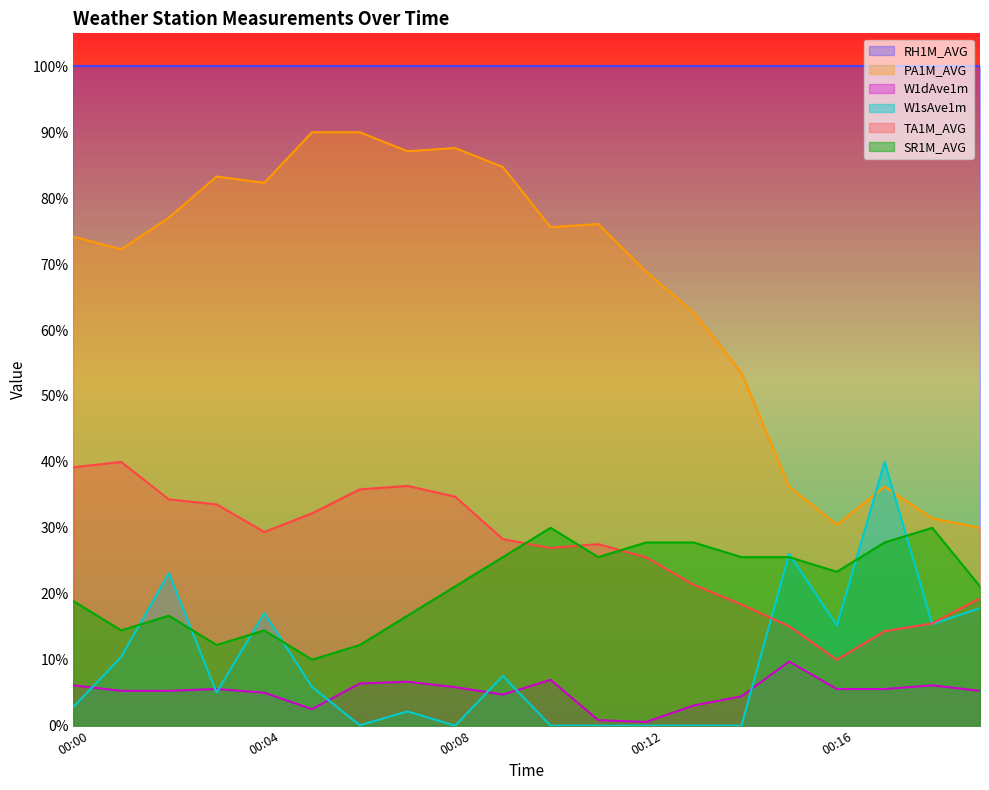

What is the difference between the second highest and minimum values in the TA1M_AVG series?

29.2